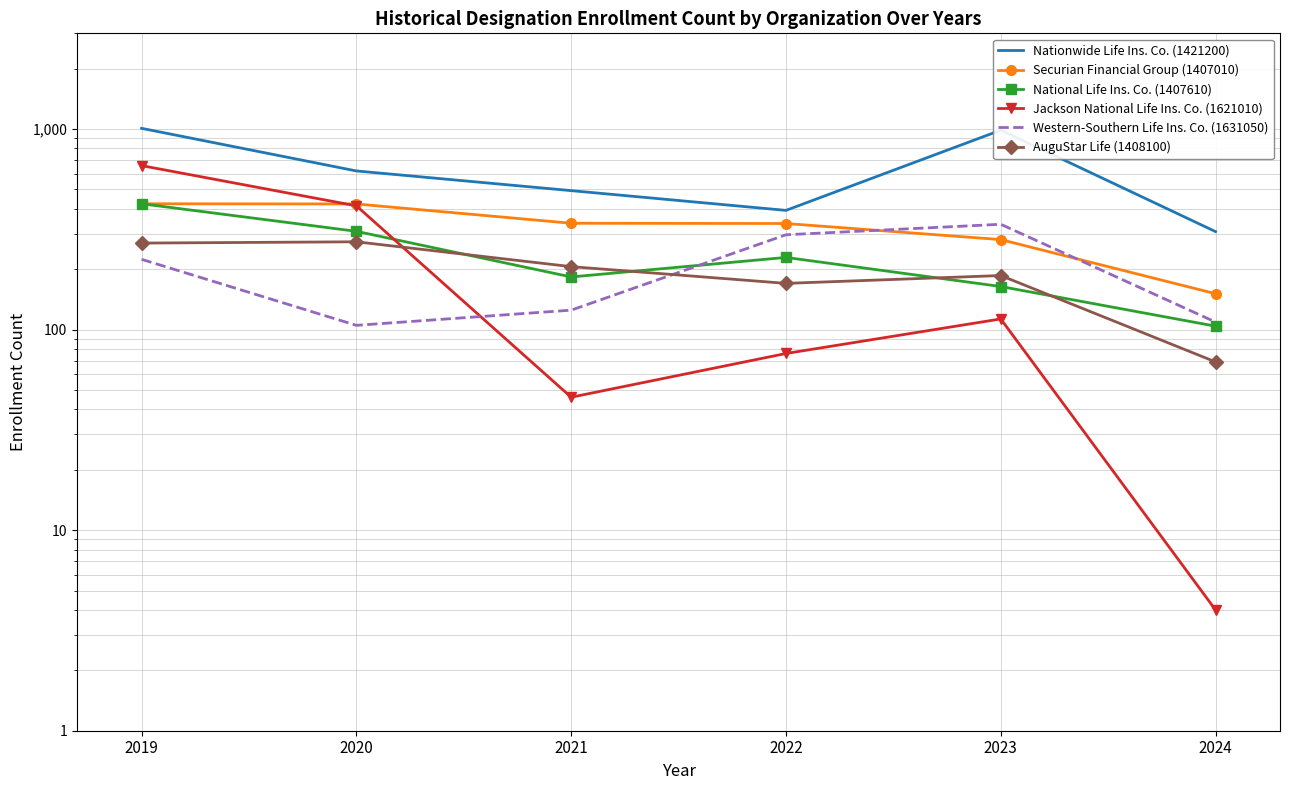

How many values in the Jackson National Life Ins. Co. (1621010) series exceed 113?

2